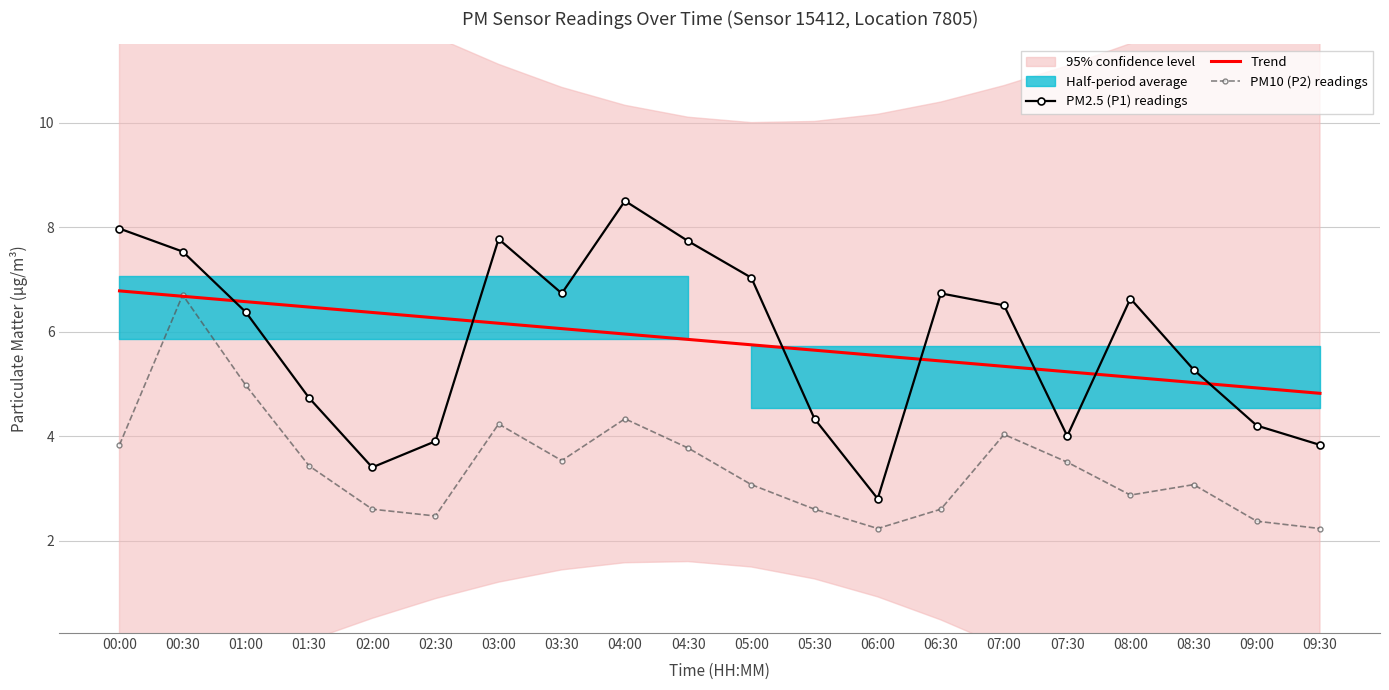

Between which two adjacent categories do Trend and PM10 (P2) readings first intersect?

00:00 and 00:30